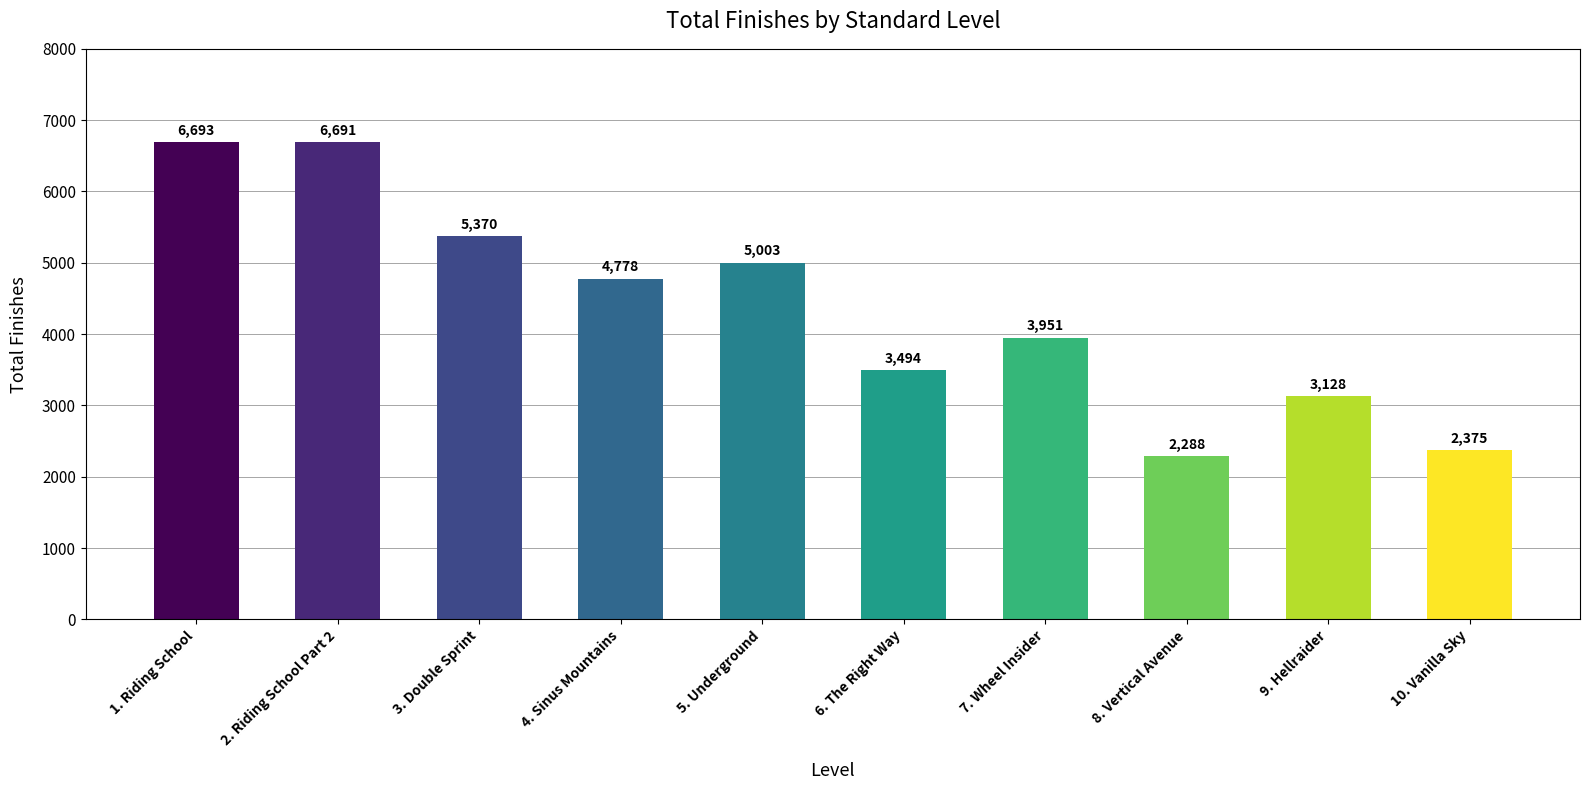

List the labels in order of value, smallest first.

8. Vertical Avenue, 10. Vanilla Sky, 9. Hellraider, 6. The Right Way, 7. Wheel Insider, 4. Sinus Mountains, 5. Underground, 3. Double Sprint, 2. Riding School Part 2, 1. Riding School